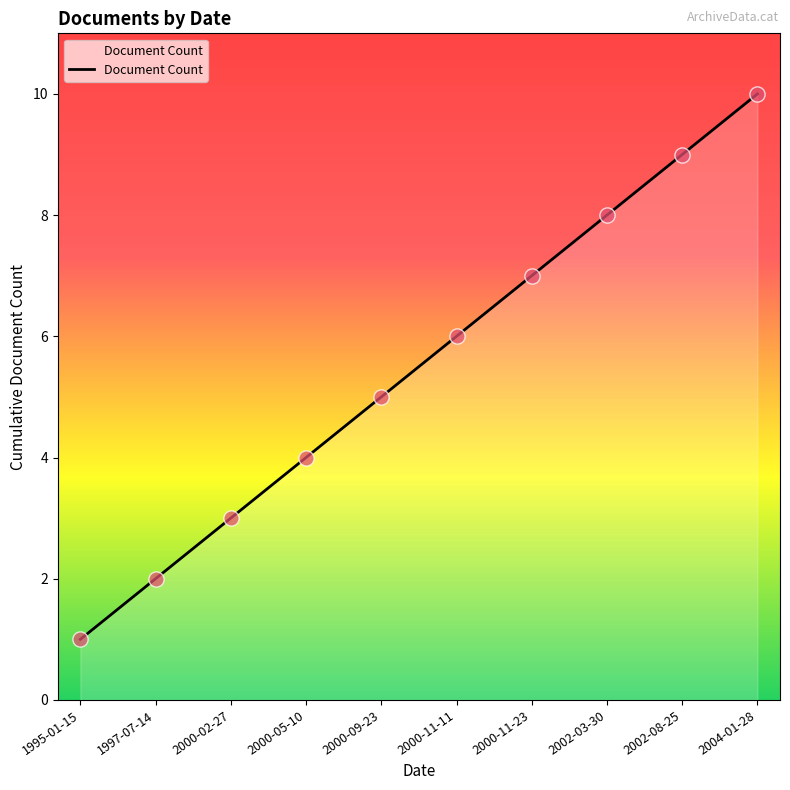

Approximately how many times larger is the value at 2002-03-30 compared to 1995-01-15?

8.0